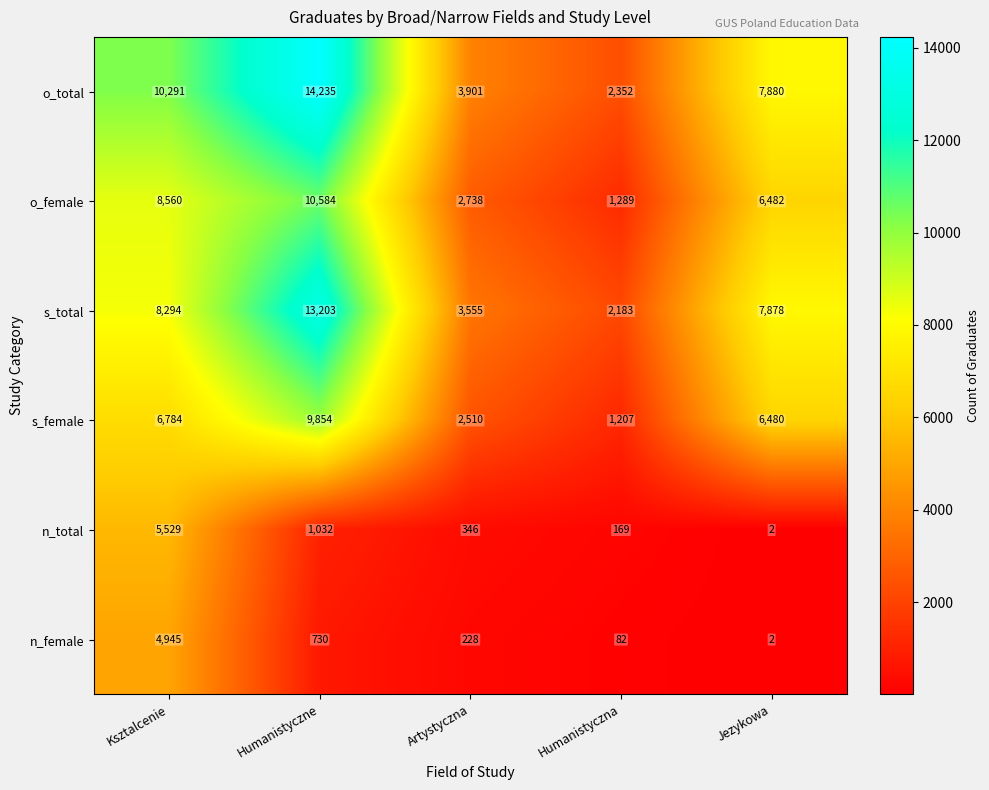

What is the spread (max minus min) of values at Humanistyczne?

13505